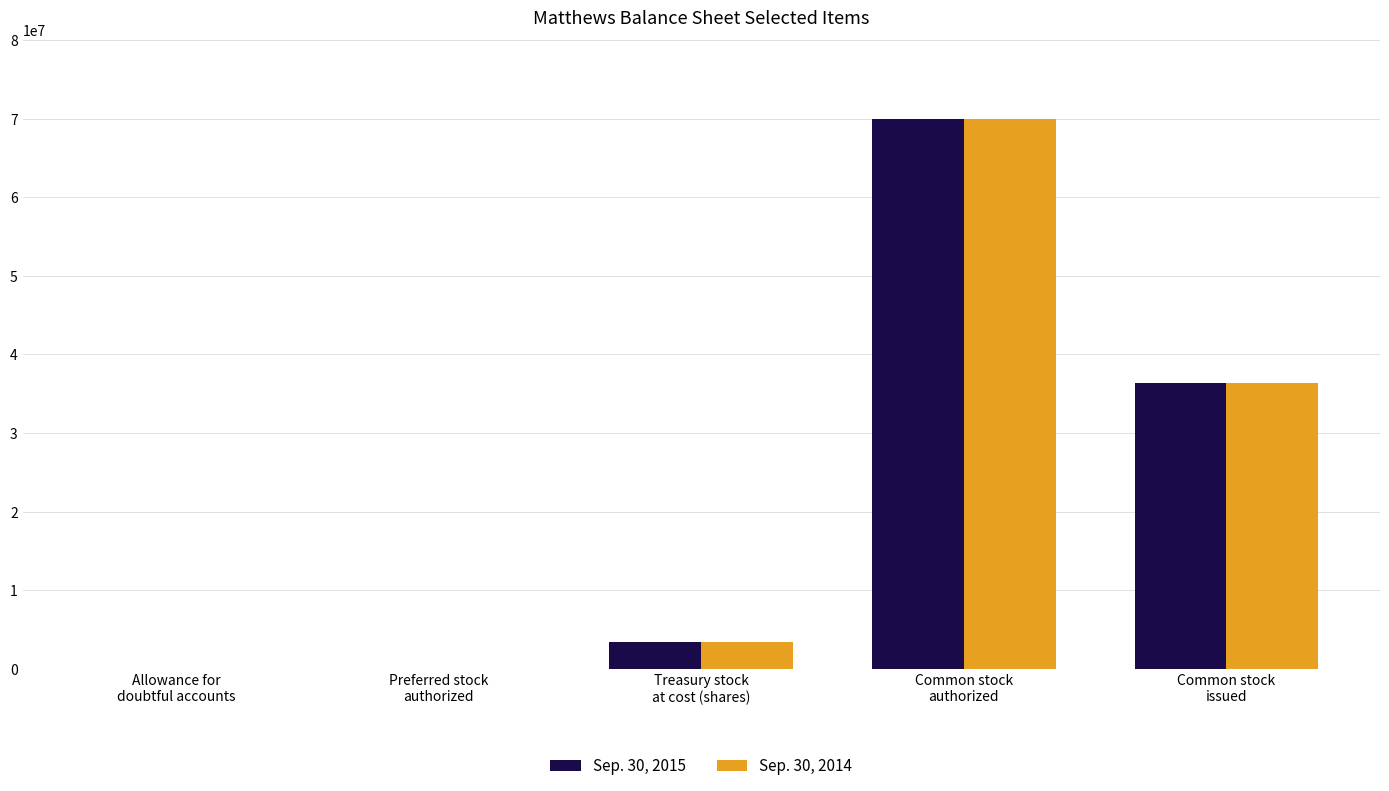

What is the greatest value displayed?

70000000